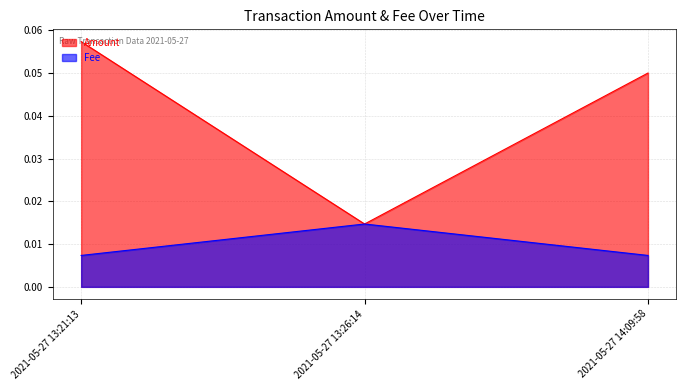

At how many categories does at least one series exceed 0?

3